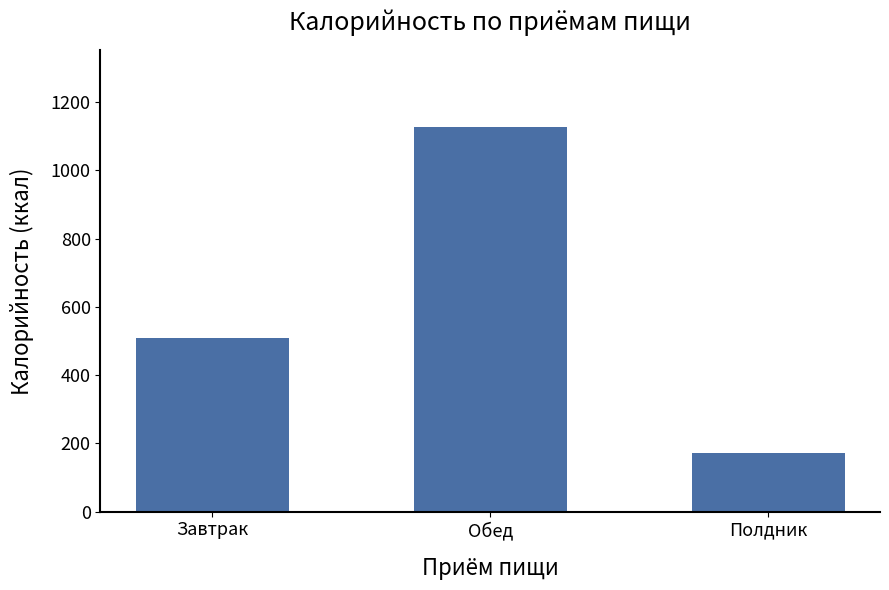

The chart shows a value of 171.2 at Полдник. True or false?

True